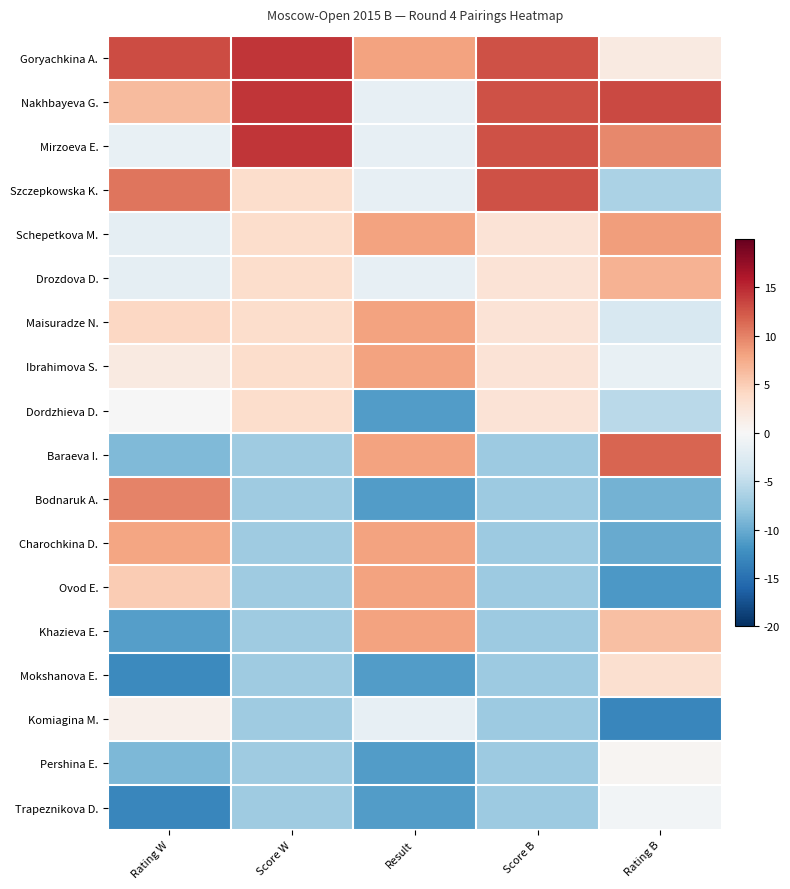

At Score B, list the series in order from smallest to largest.

Baraeva I., Bodnaruk A., Charochkina D., Ovod E., Khazieva E., Mokshanova E., Komiagina M., Pershina E., Trapeznikova D., Schepetkova M., Drozdova D., Maisuradze N., Ibrahimova S., Dordzhieva D., Goryachkina A., Nakhbayeva G., Mirzoeva E., Szczepkowska K.